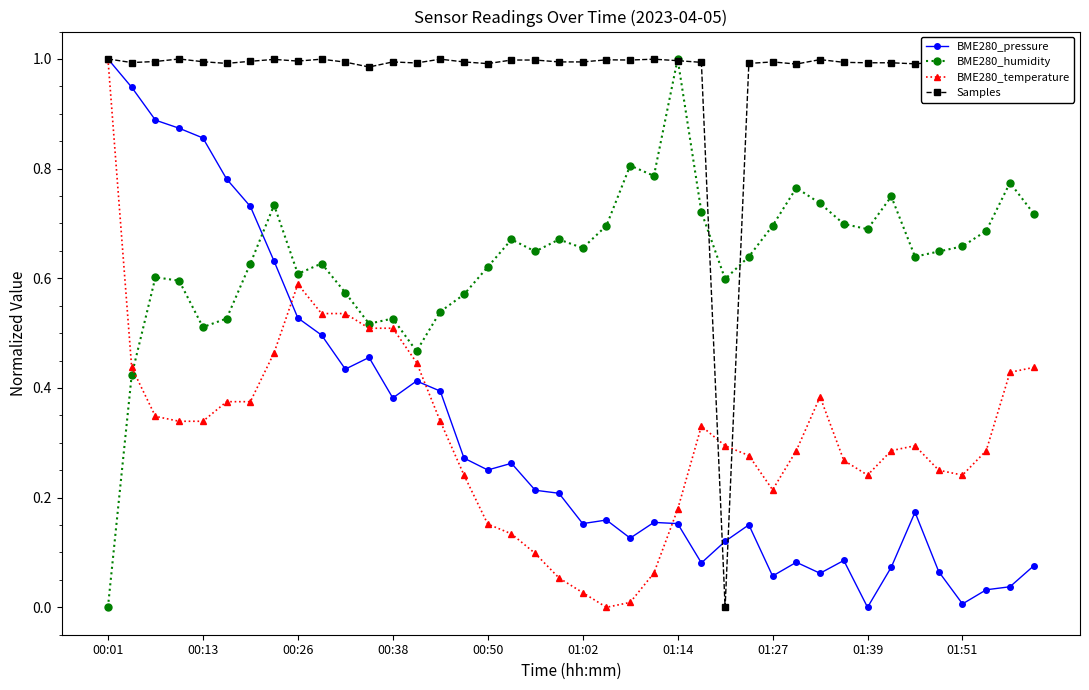

True or false: Samples has more than 2 interior local peaks.

True